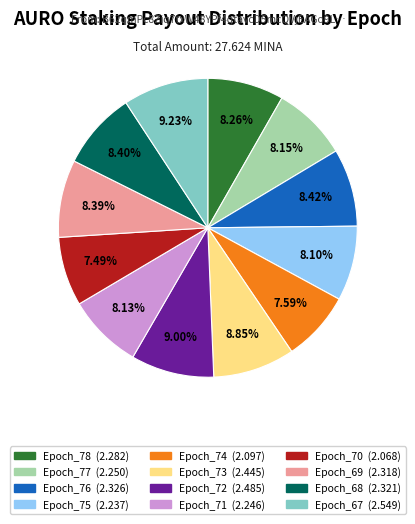

Does Epoch_74 account for over 50% of the chart?

No